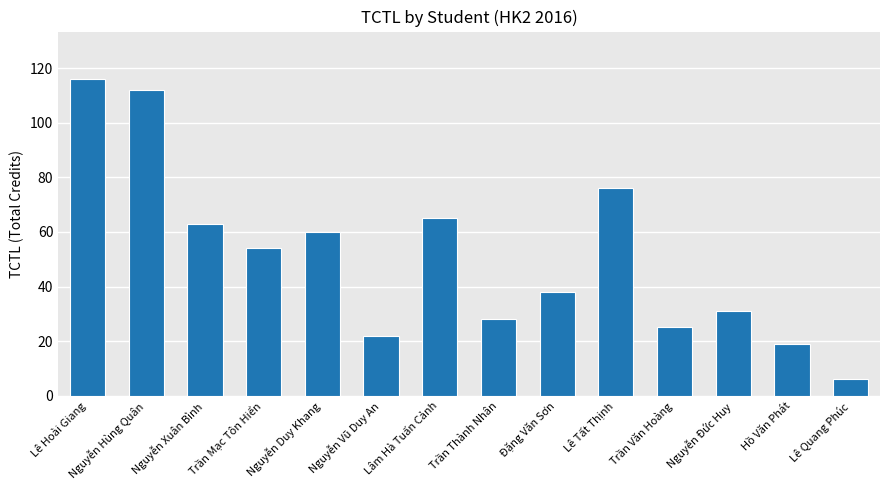

The value at Nguyễn Đức Huy is 50. True or false?

False